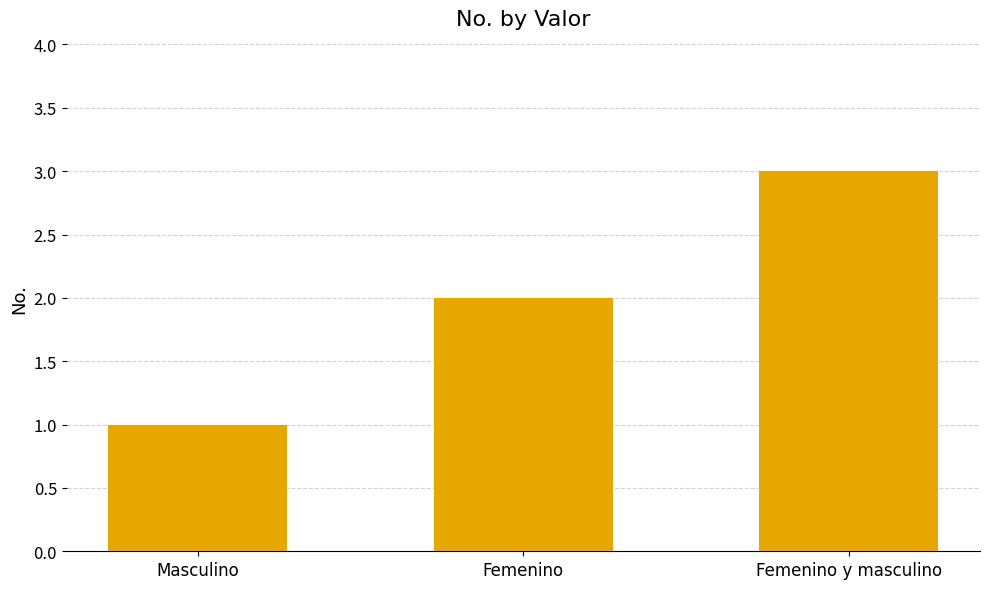

List the labels in order of value, largest first.

Femenino y masculino, Femenino, Masculino